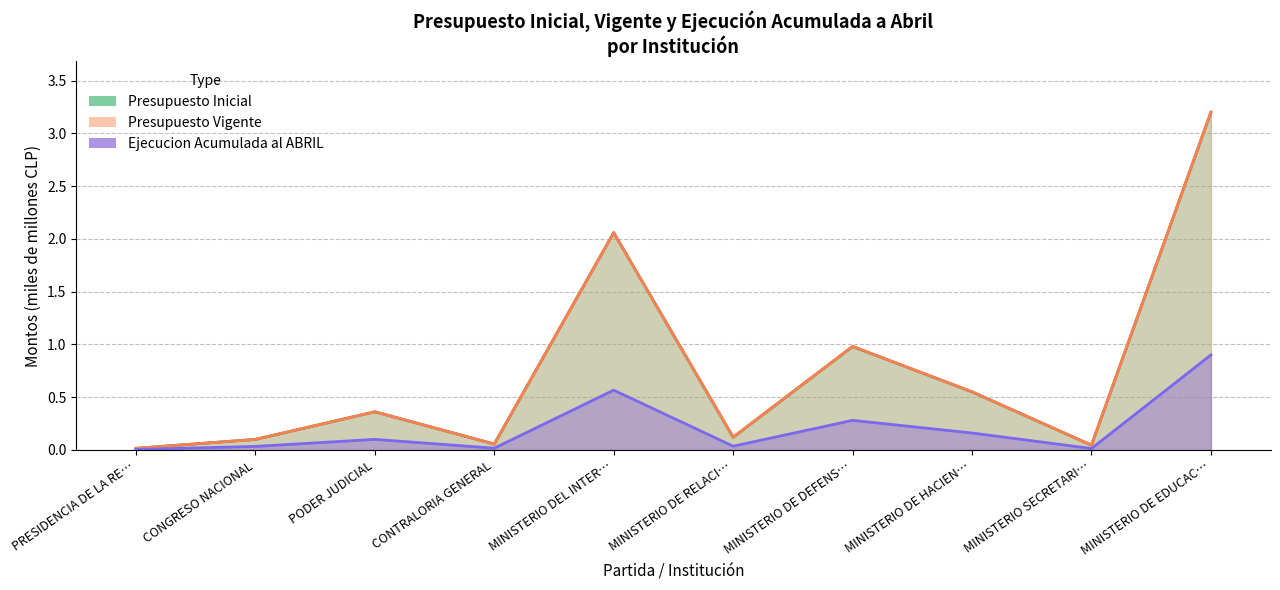

Which series changed the most between PRESIDENCIA DE LA RE… and MINISTERIO DE HACIEN…?

Presupuesto Vigente